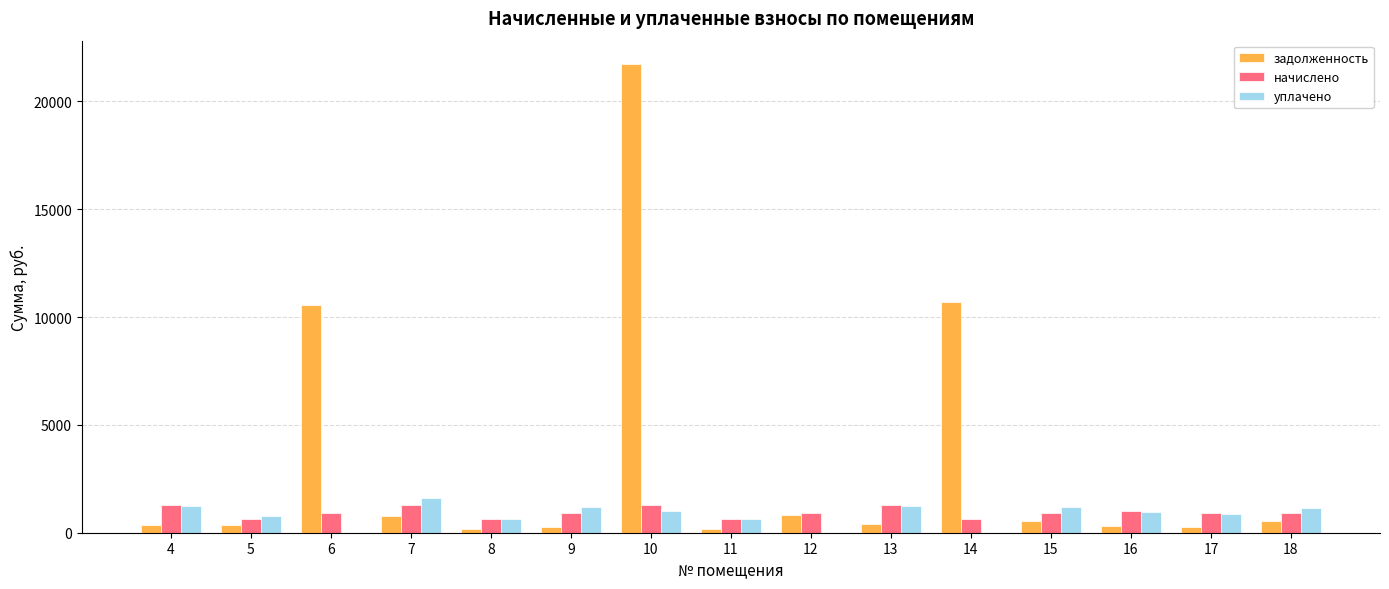

Count the number of data series in this chart.

3